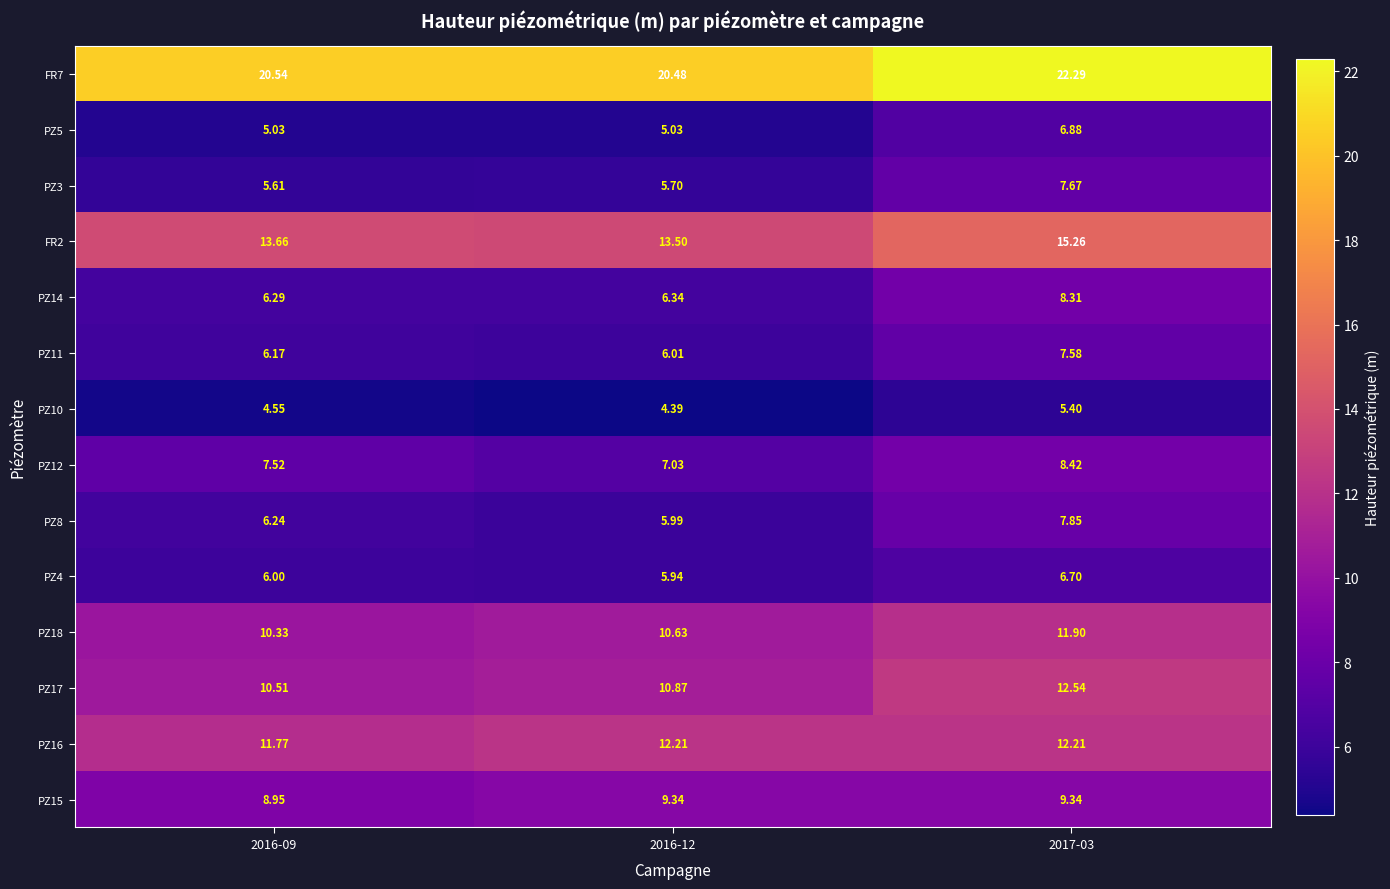

Is the value of FR7 at 2016-12 greater than the value of PZ3 at 2017-03?

Yes